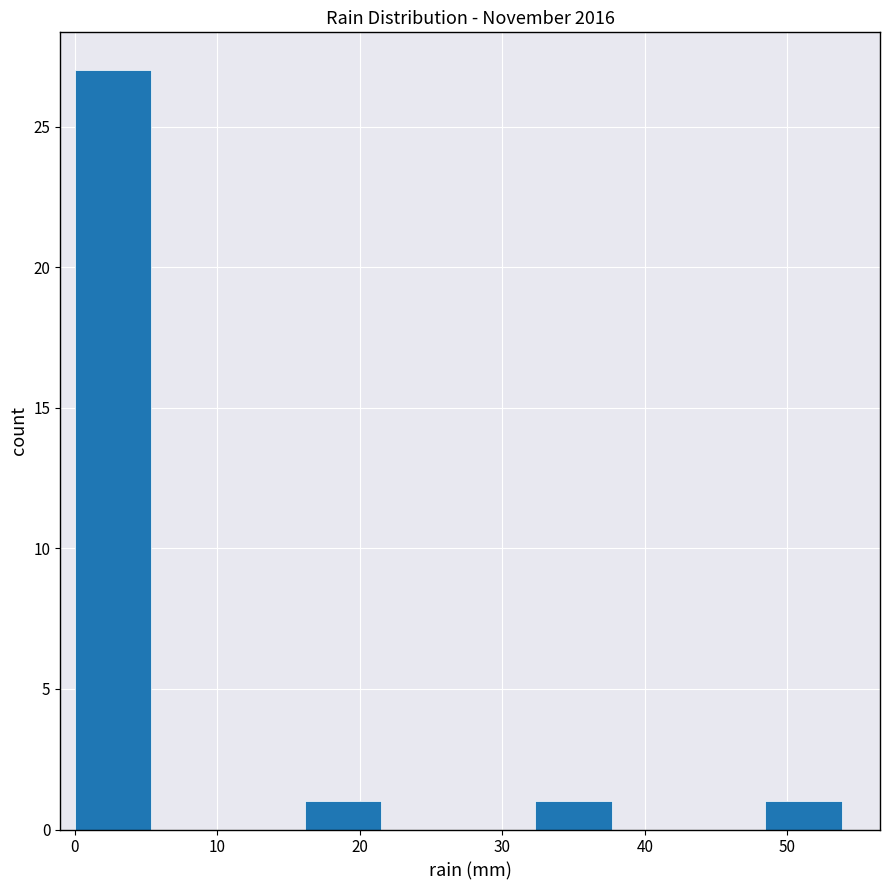

How tall is the bar that spans 16 to 22 on the x-axis? Neither the bar edges nor the heights are printed on the chart, so give them approximately, as read against the axes.

1